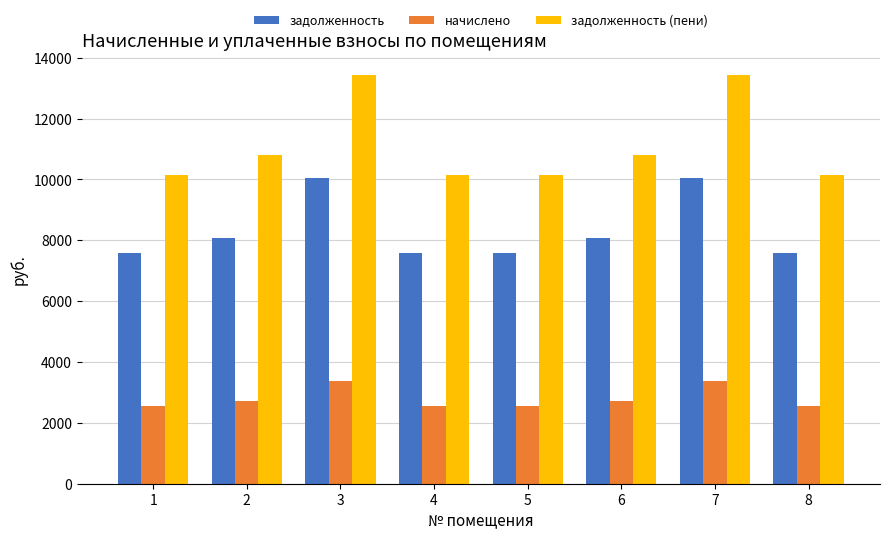

What is the value of the задолженность bar at the 8th from the left?

7584.0